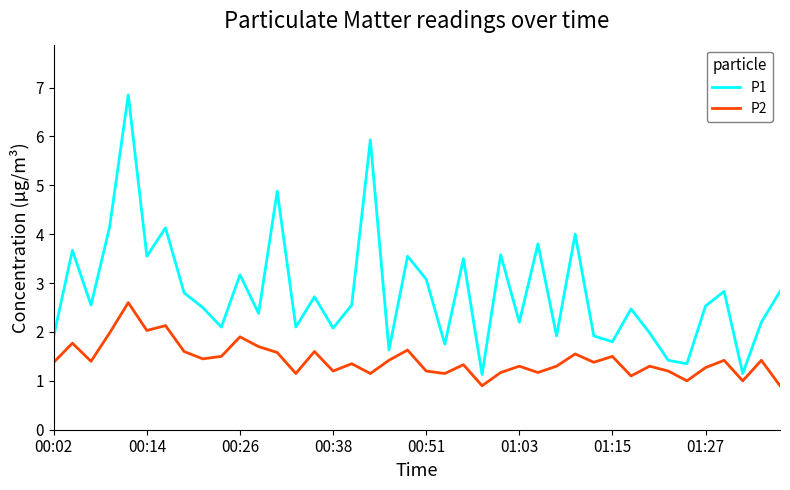

Which series has the largest range (max minus min)?

P1